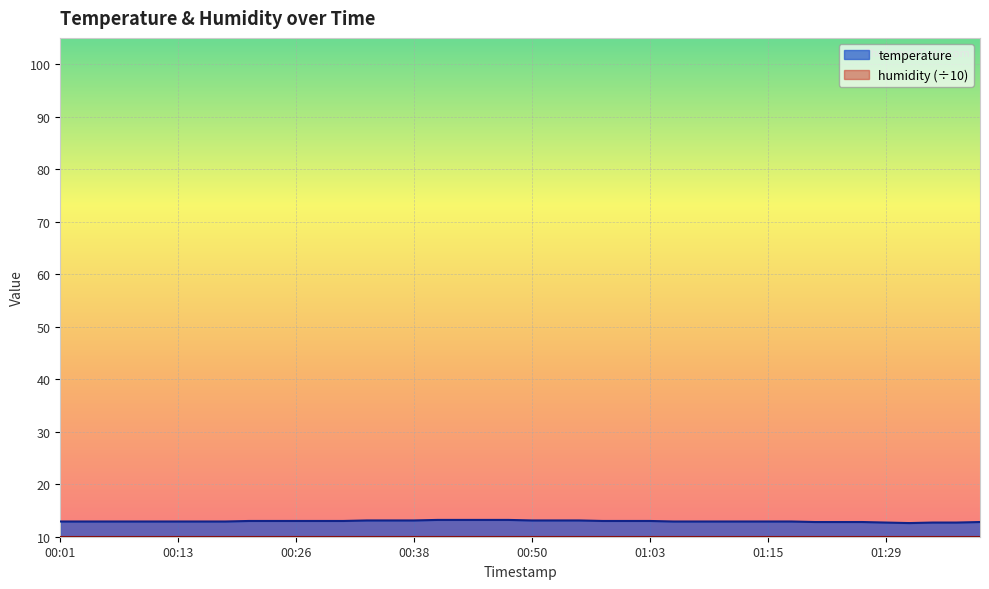

Reading right to left, transcribe all the data shown in this chart.

12.8	12.7	12.7	12.6	12.7	12.8	12.8	12.8	12.9	12.9	12.9	12.9	12.9	12.9	13.0	13.0	13.0	13.1	13.1	13.1	13.2	13.2	13.2	13.2	13.1	13.1	13.1	13.0	13.0	13.0	13.0	13.0	12.9	12.9	12.9	12.9	12.9	12.9	12.9	12.9